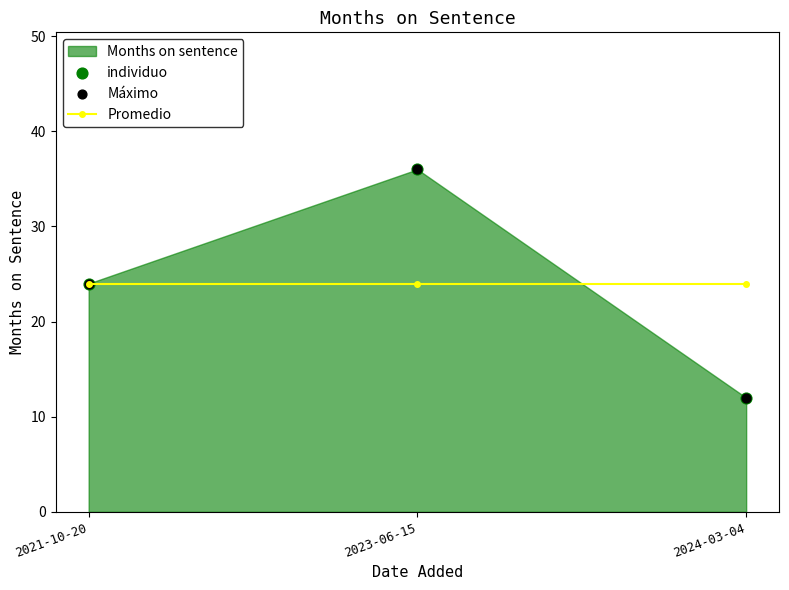

Which series has the widest spread of Y values?

individuo